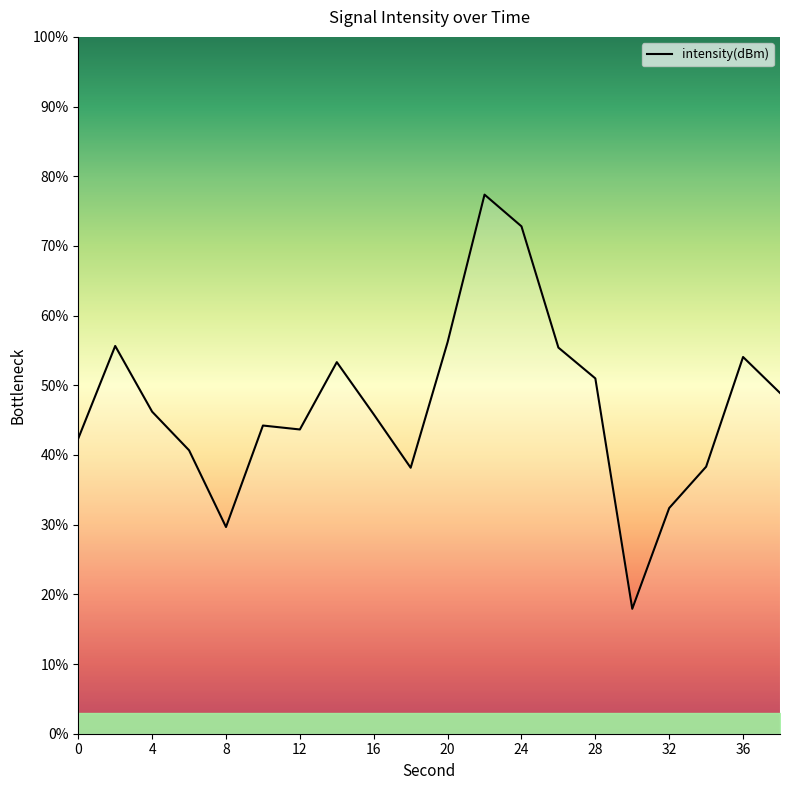

What is the minimum value shown in the chart?

17.9